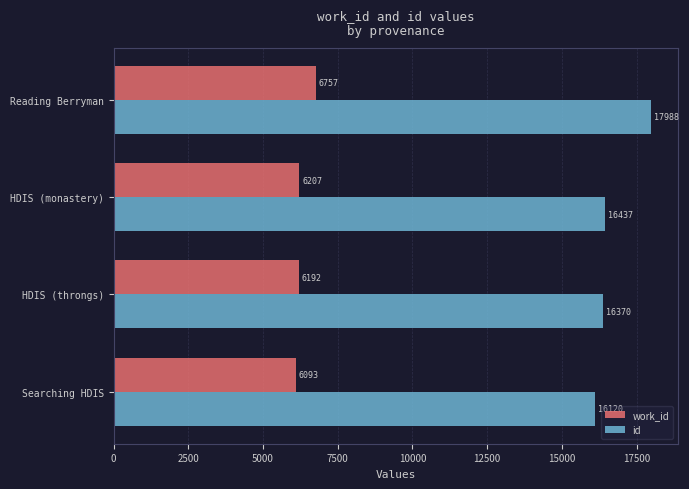

How many values in the work_id series are below 6207?

2